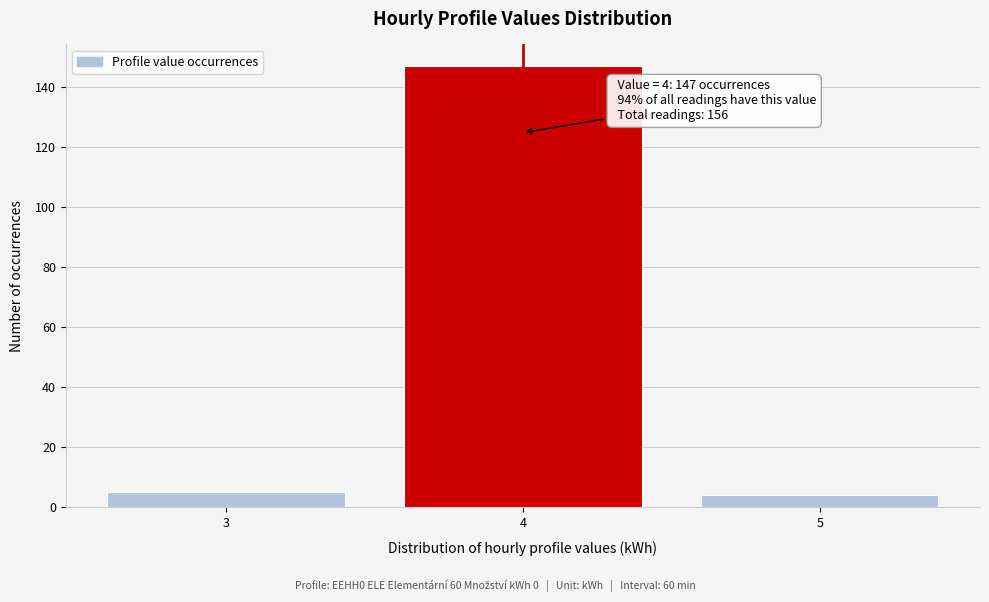

Reading right to left, transcribe all the data shown in this chart.

4	147	5